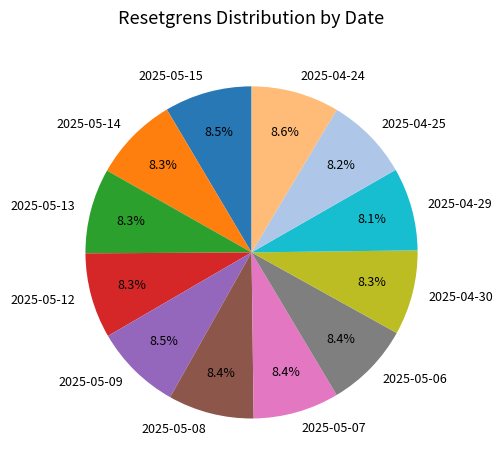

Do 2025-05-06 and 2025-05-15 together represent more than half of the pie?

No